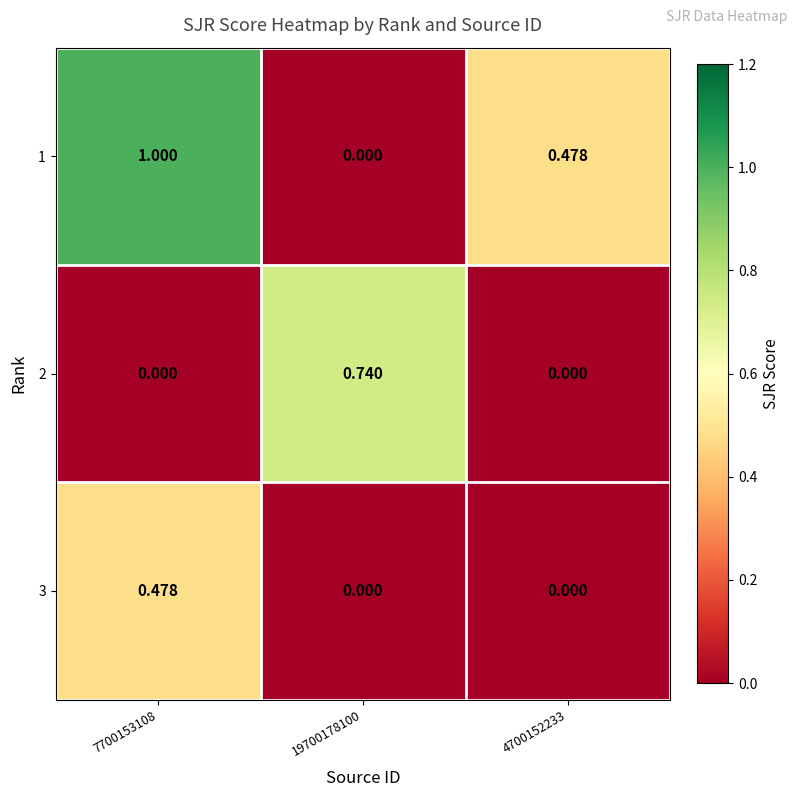

What is the difference between the highest and lowest values at 7700153108?

1.0